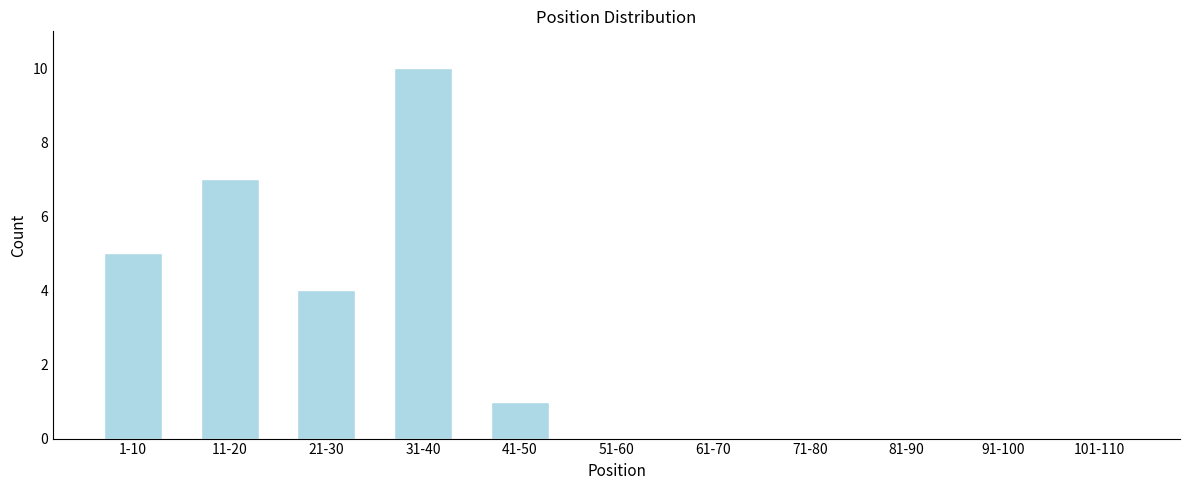

Reading right to left, what are all the values shown in this chart?

101-110=0	91-100=0	81-90=0	71-80=0	61-70=0	51-60=0	41-50=1	31-40=10	21-30=4	11-20=7	1-10=5